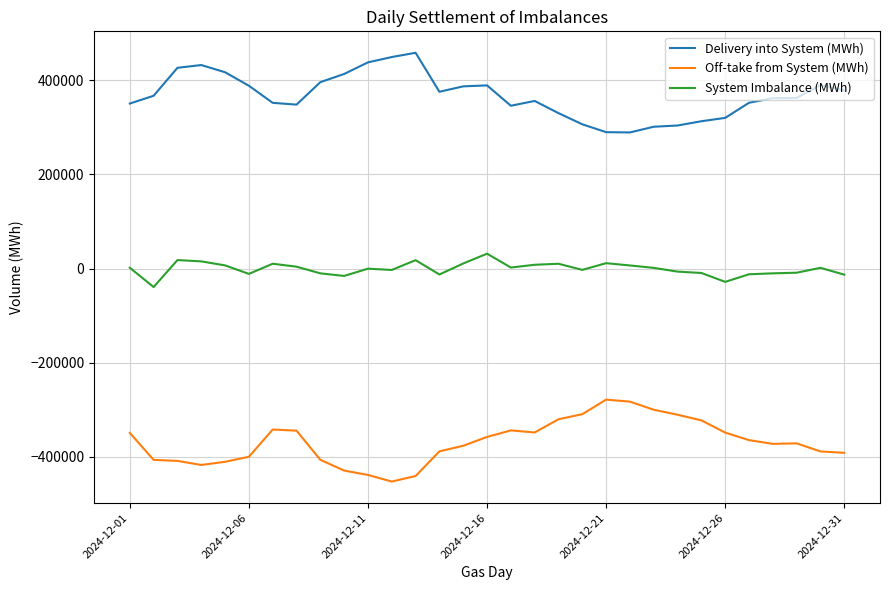

True or false: Delivery into System (MWh) and System Imbalance (MWh) intersect in this chart.

False